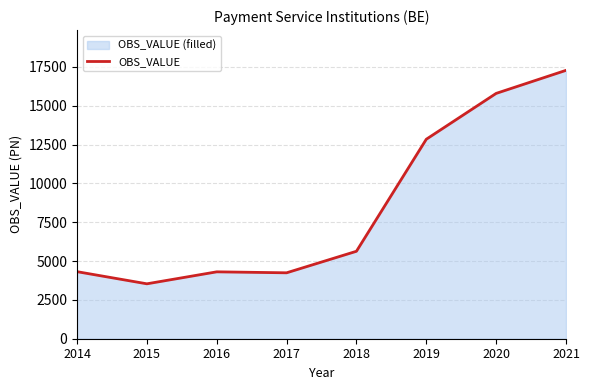

True or false: there are more than 1 points higher than both neighbors.

False